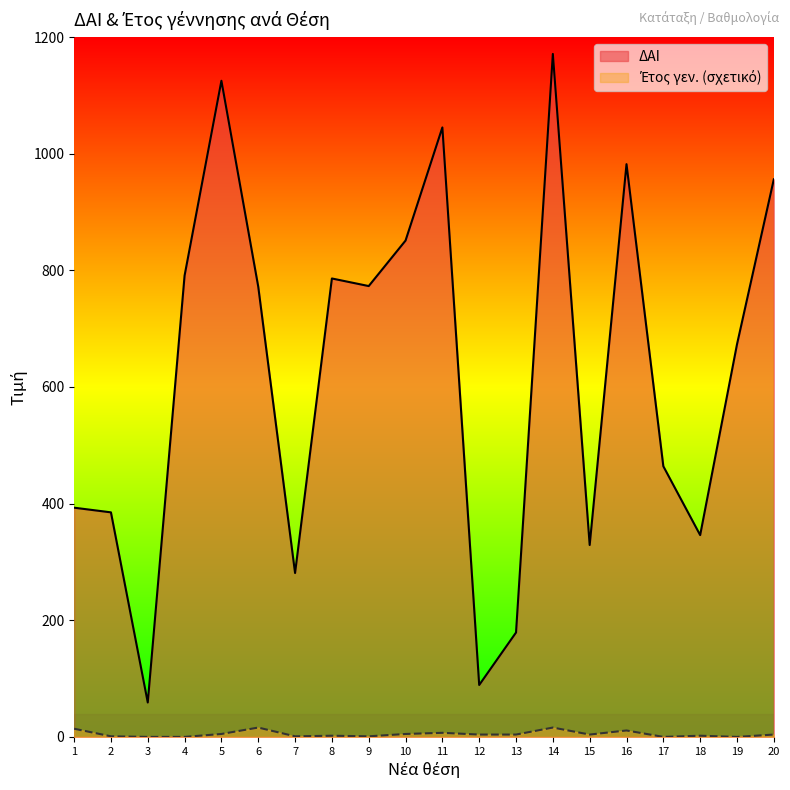

What are all the series names shown in the legend?

ΔΑΙ, Έτος γεν.